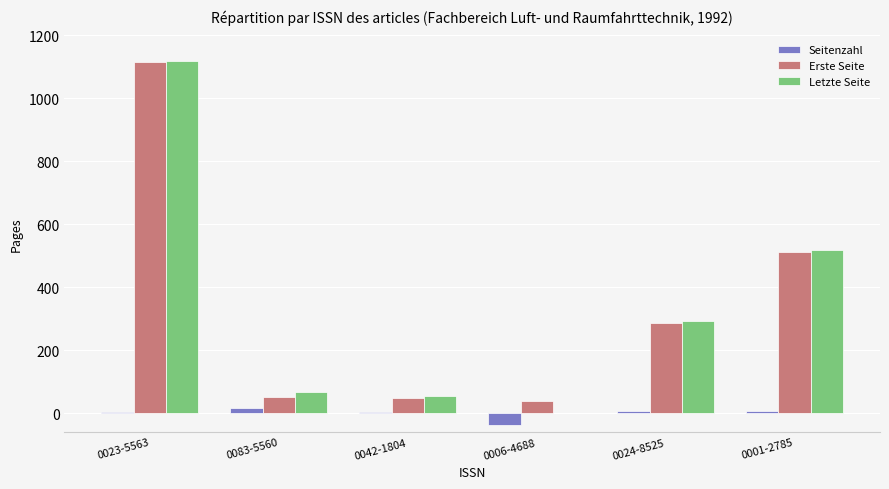

How many data points does each series have?

6